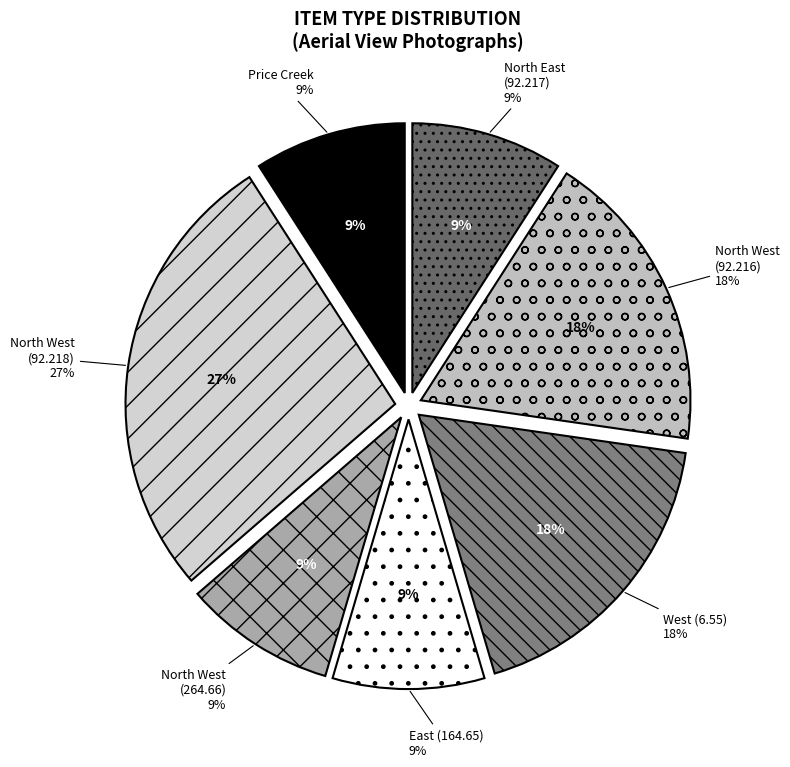

Is there a majority slice in this chart?

No